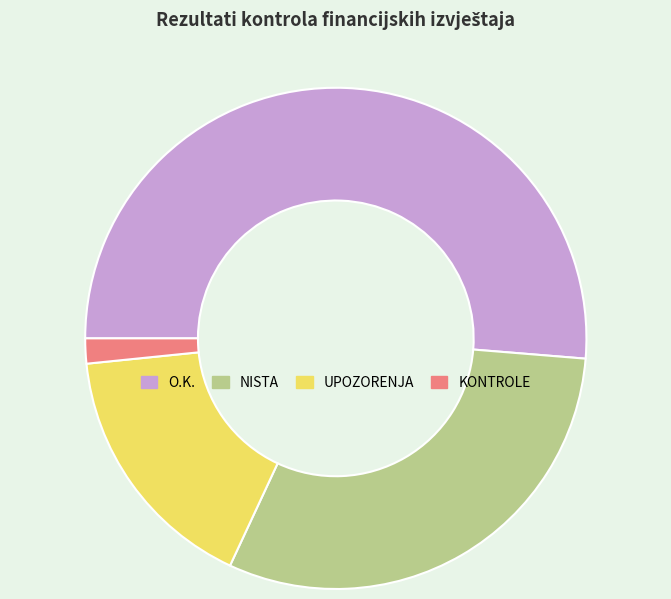

What is the ratio of the value at UPOZORENJA to the value at NISTA?

0.5